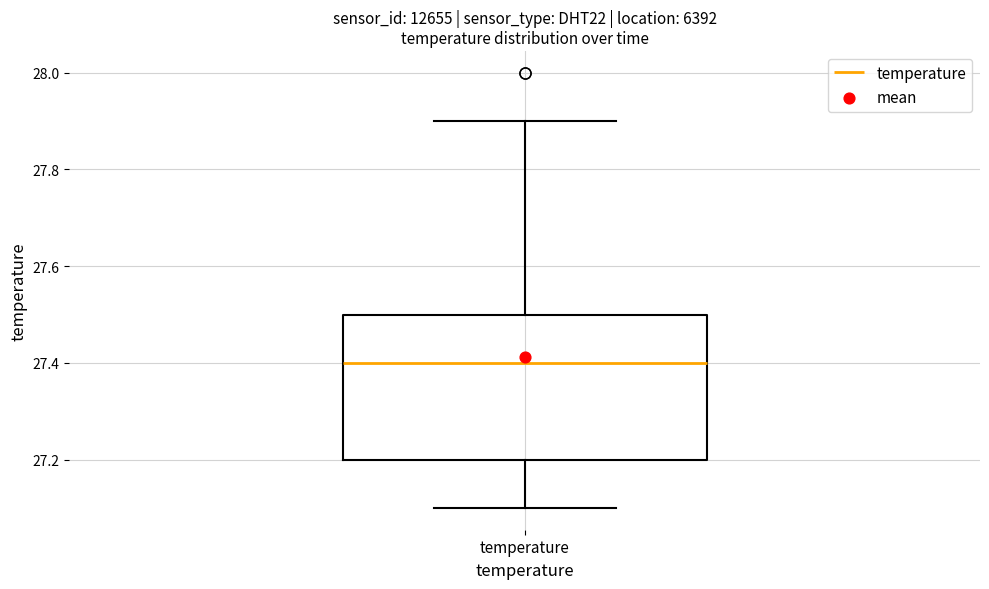

Read this box plot against the y-axis: the position of the median line, the range covered by the box, and the ends of both whiskers. The values are not printed on the chart, so give them approximately, as read against the axis.

median 27.4, box 27.2 to 27.5, whiskers 27.1 to 27.9